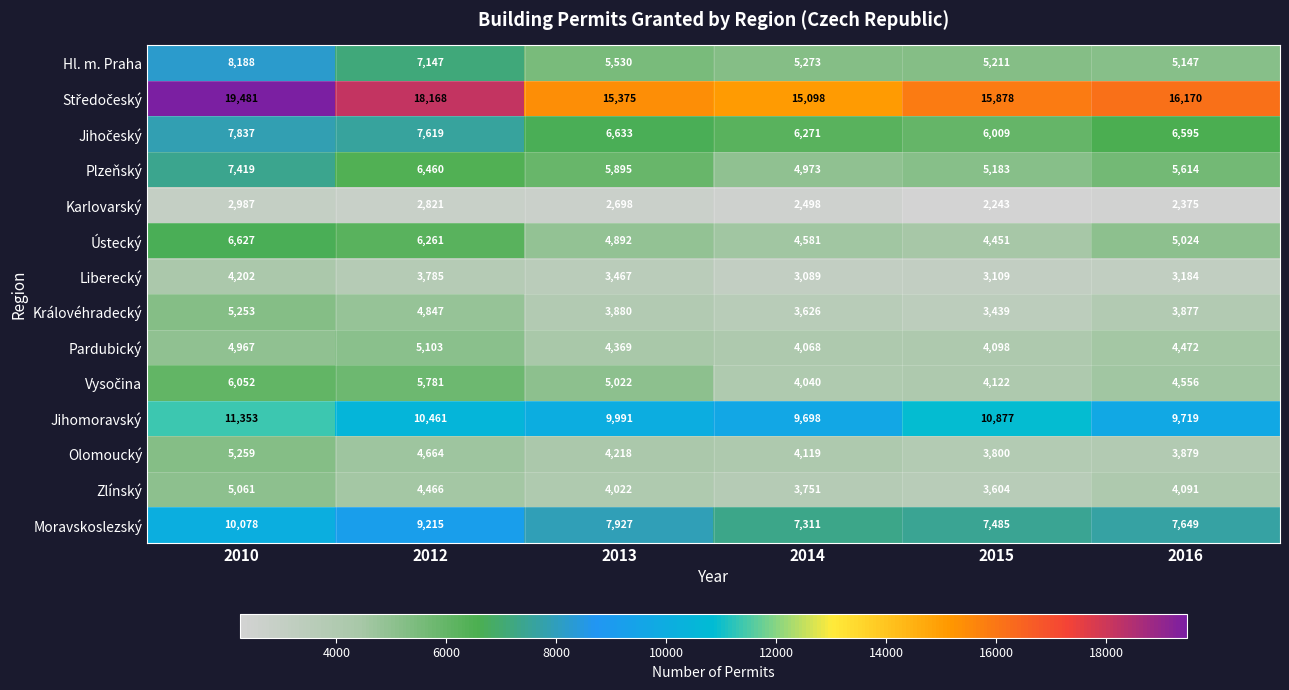

What is the difference between the highest and lowest values at 2016?

13795